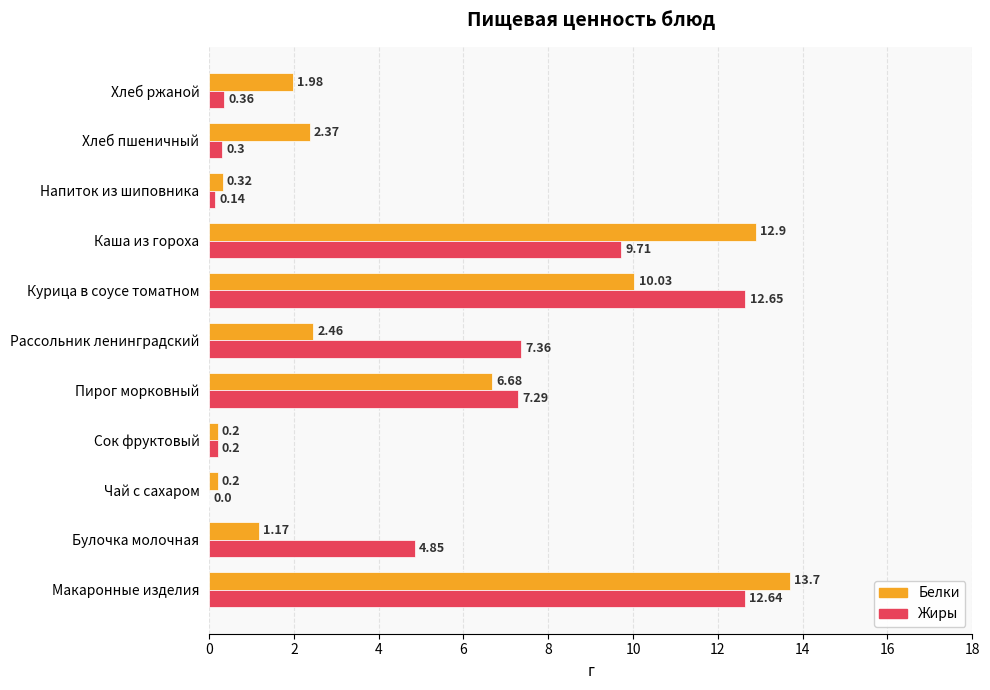

Which series changed the most between Пирог морковный and Хлеб пшеничный?

Жиры